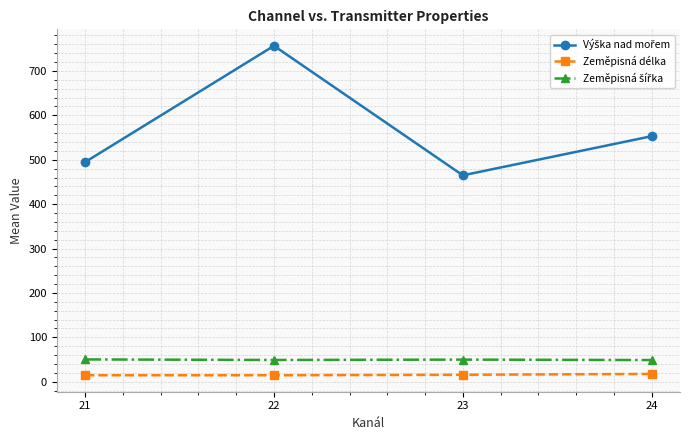

The Zeměpisná délka series shows 14.8 at 21. True or false?

True